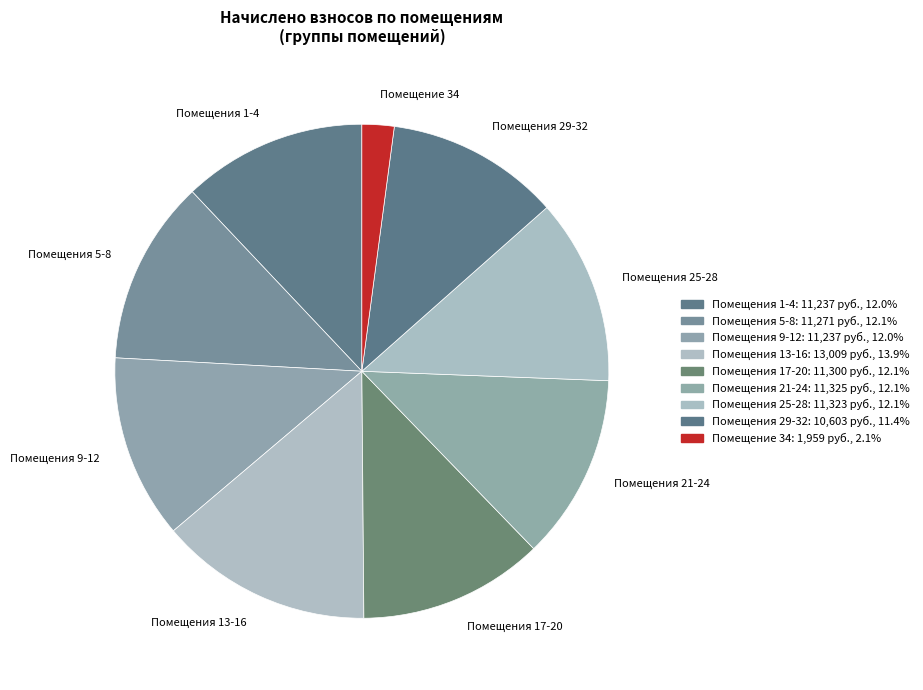

Is the sum of Помещения 13-16 and Помещения 29-32 greater than half?

No